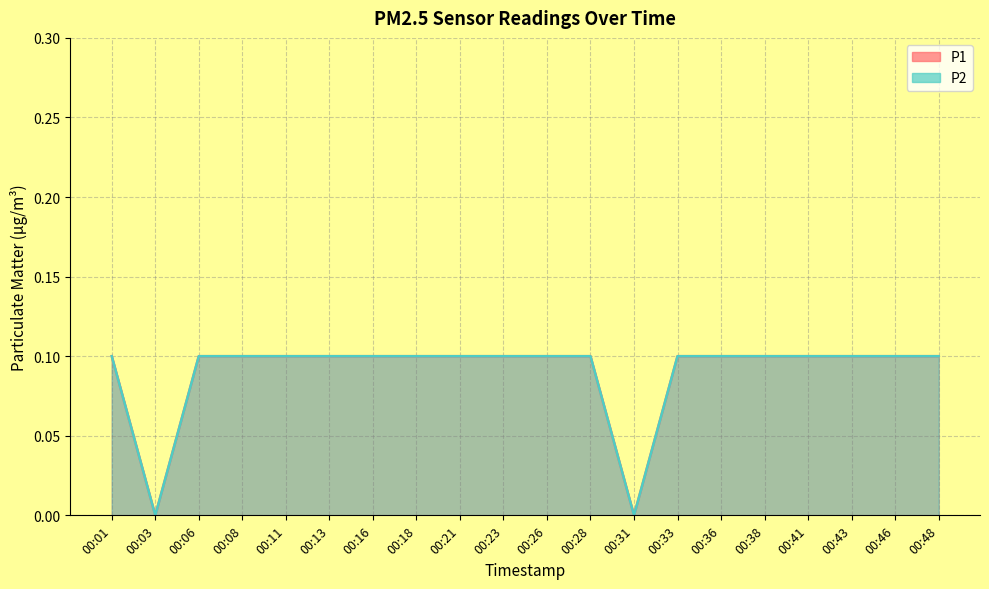

The P1 series shows 0.1 at 00:16. True or false?

True